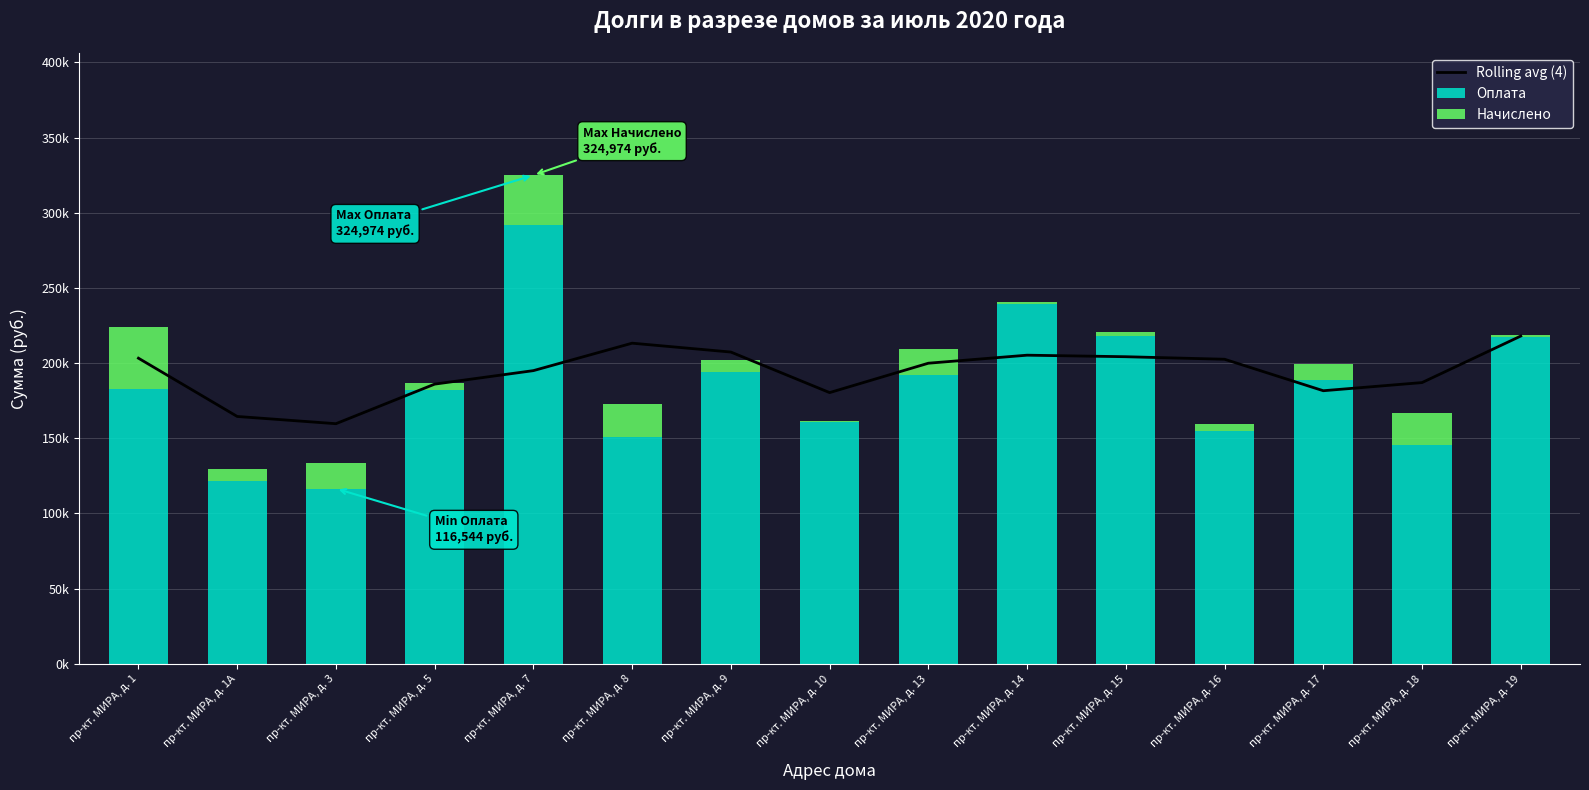

Reading left to right, what are all the values shown in this chart?

Rolling avg (4): 203267.4	164522.7	159709.9	186030.2	195003.2	213252.8	207355.0	180387.4	199930.8	205270.5	204247.6	202566.4	181634.1	187051.4	217988.5
Оплата: 182703.8	121768.9	116544.2	182348.8	292123.3	150807.0	194319.0	160560.3	192134.4	239281.9	218218.5	154690.0	188637.5	145644.6	217378.0
Начислено: 41127.2	8018.3	17221.4	4580.6	32850.8	21726.5	7668.5	975.1	17088.1	1123.4	2587.3	4533.1	10632.2	20939.4	1221.0